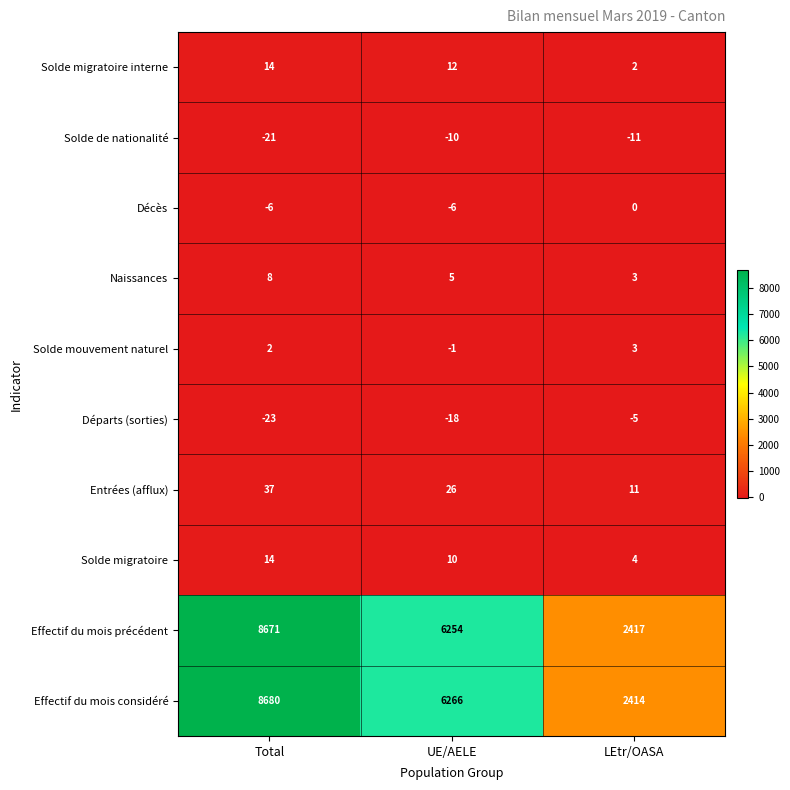

Which series has the largest total across all categories?

Effectif du mois considéré